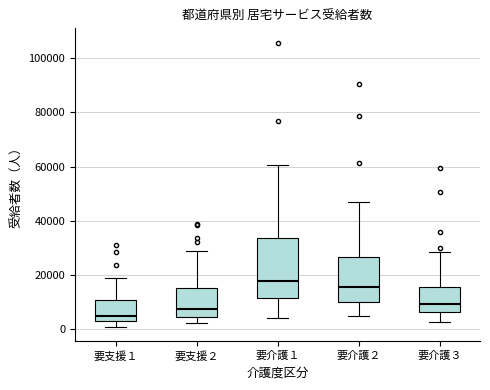

Reading left to right, read every box against the y-axis: the position of its median line, the range the box covers, and the ends of its whiskers. The values are not printed on the chart, so give them approximately, as read against the axis.

要支援１: median 4000 (just above the box's lower edge), box 4000 to 10000, whiskers 0 to 18000
要支援２: median 8000, box 4000 to 16000, whiskers 2000 to 28000
要介護１: median 18000, box 12000 to 34000, whiskers 4000 to 60000
要介護２: median 16000, box 10000 to 26000, whiskers 4000 to 46000
要介護３: median 10000, box 6000 to 16000, whiskers 2000 to 28000